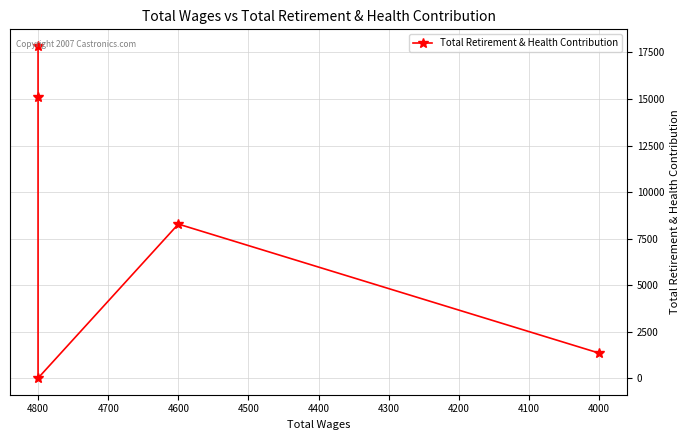

How many lines are shown in the chart?

1